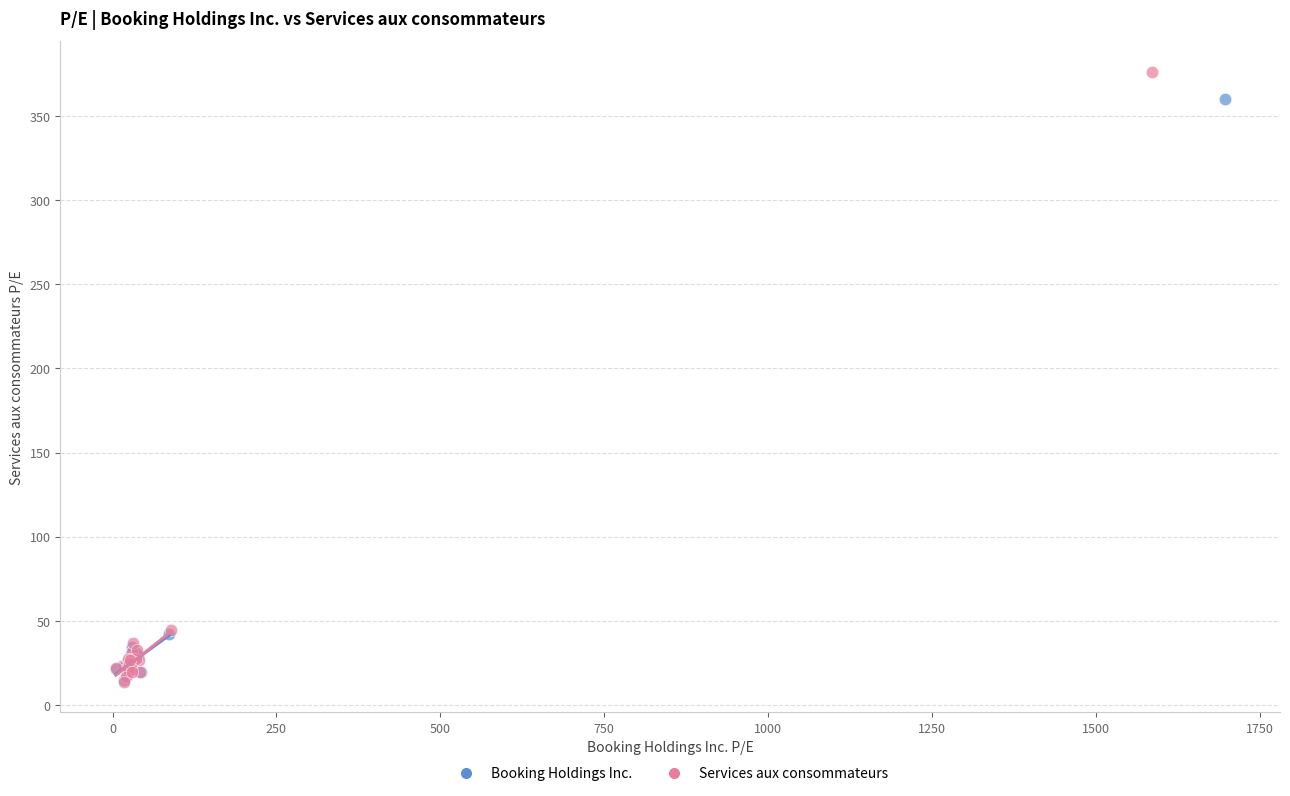

Which series has the widest spread of Y values?

Services aux consommateurs